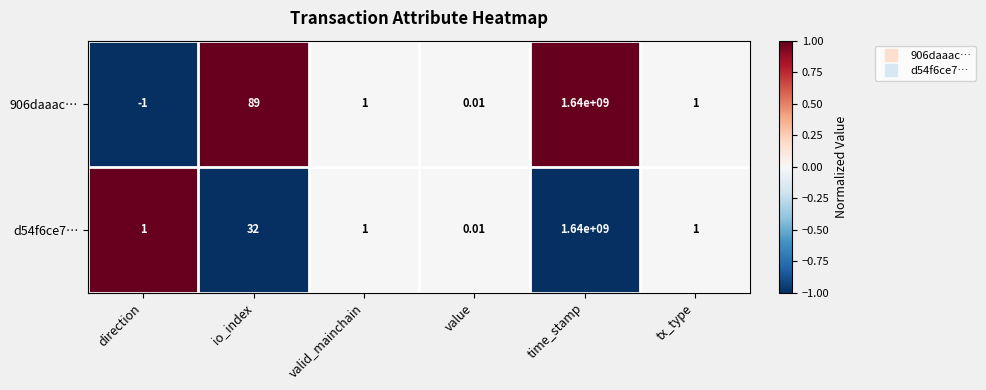

At how many categories does at least one series exceed 0?

6